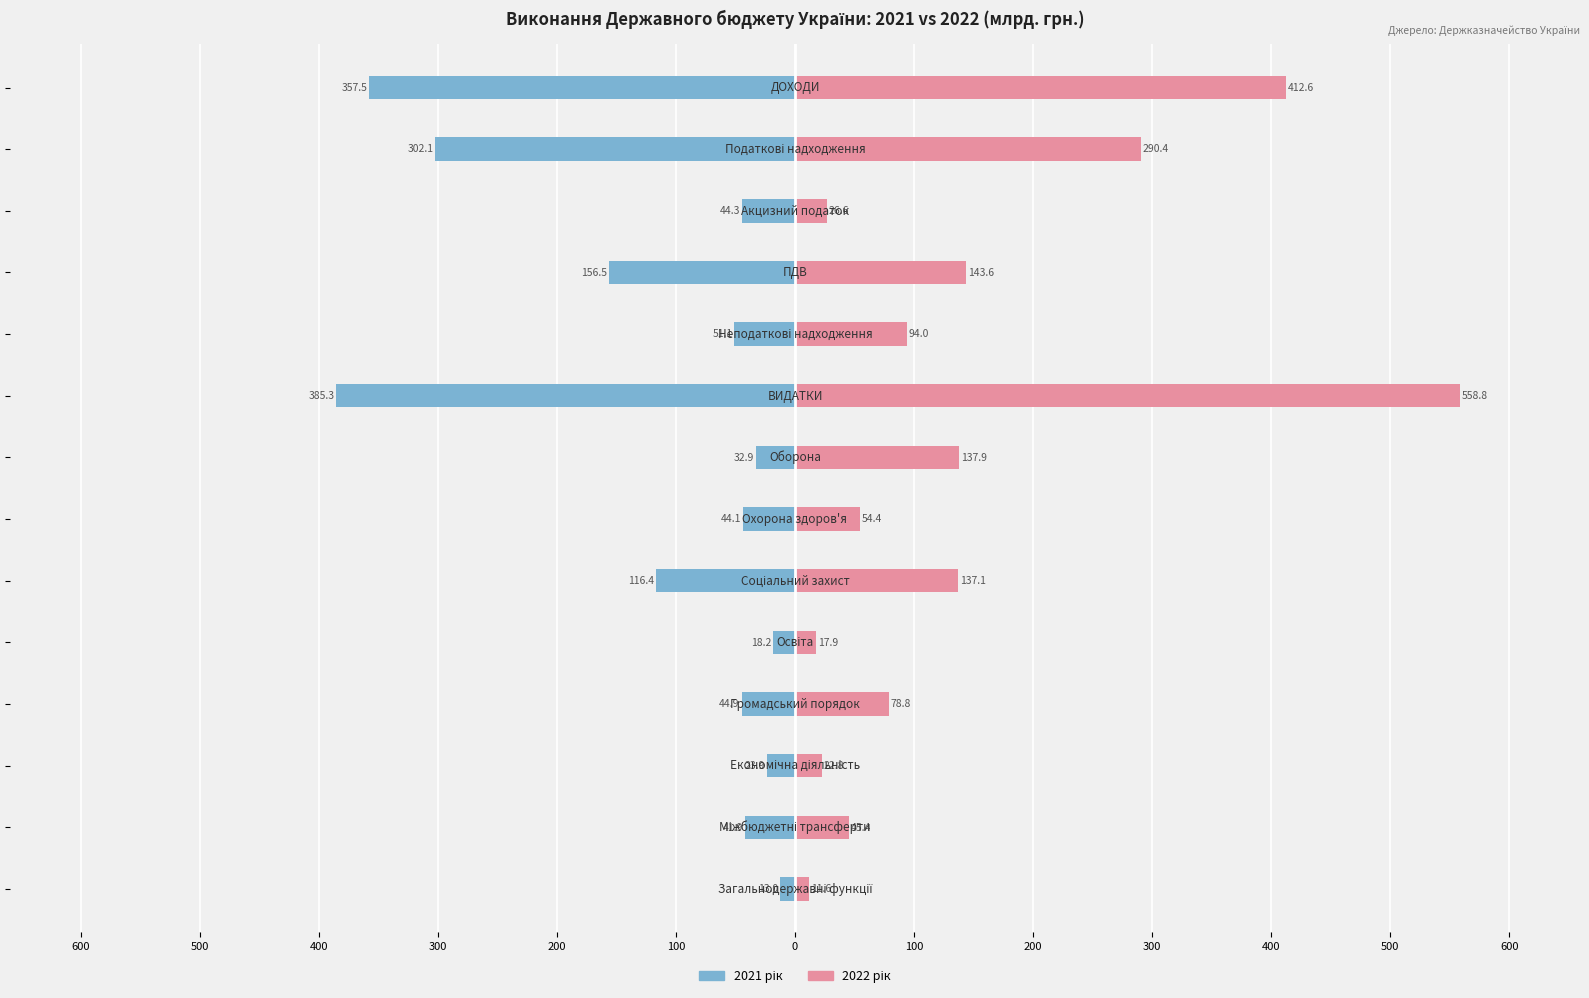

Rank the series at 100 from highest to lowest value.

2022 рік, 2021 рік